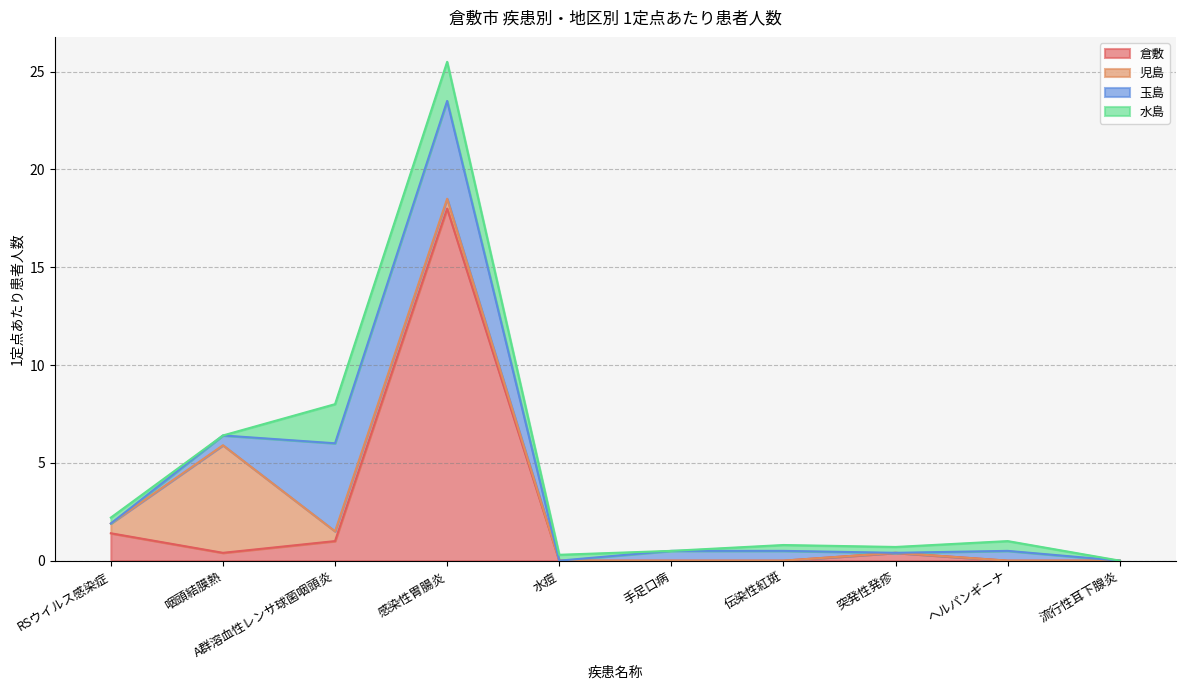

Does the chart display data point markers on the line(s)?

No